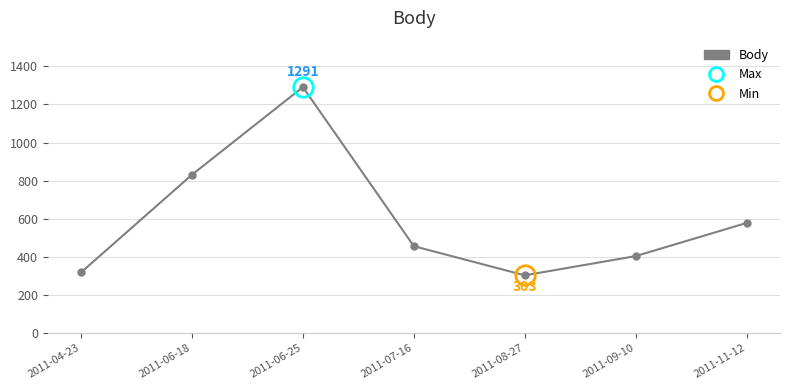

How many categories are shown in the chart?

7